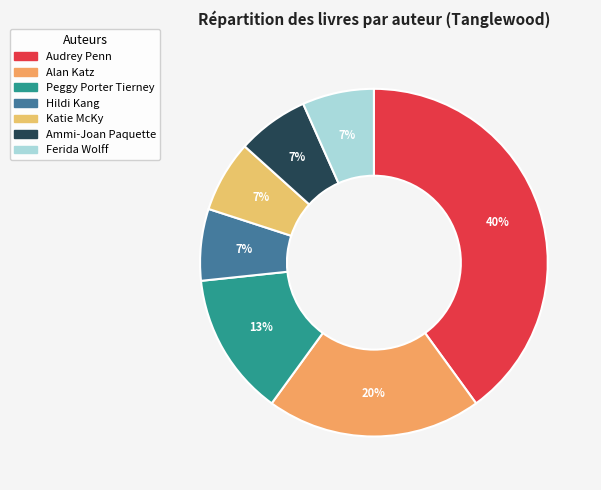

Is Ammi-Joan Paquette the majority of the pie?

No